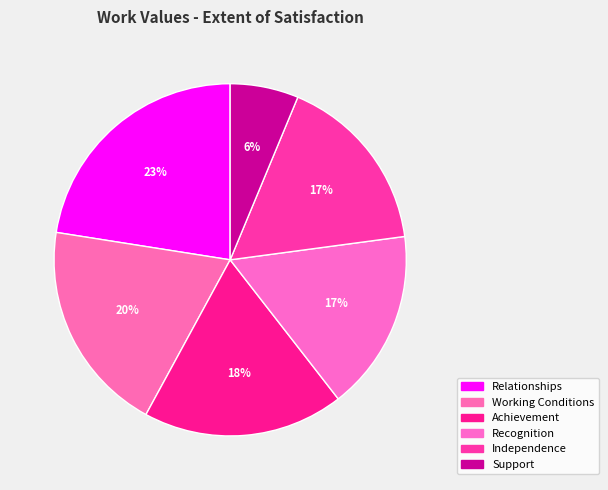

The Recognition slice represents 11% of the pie. True or false?

False